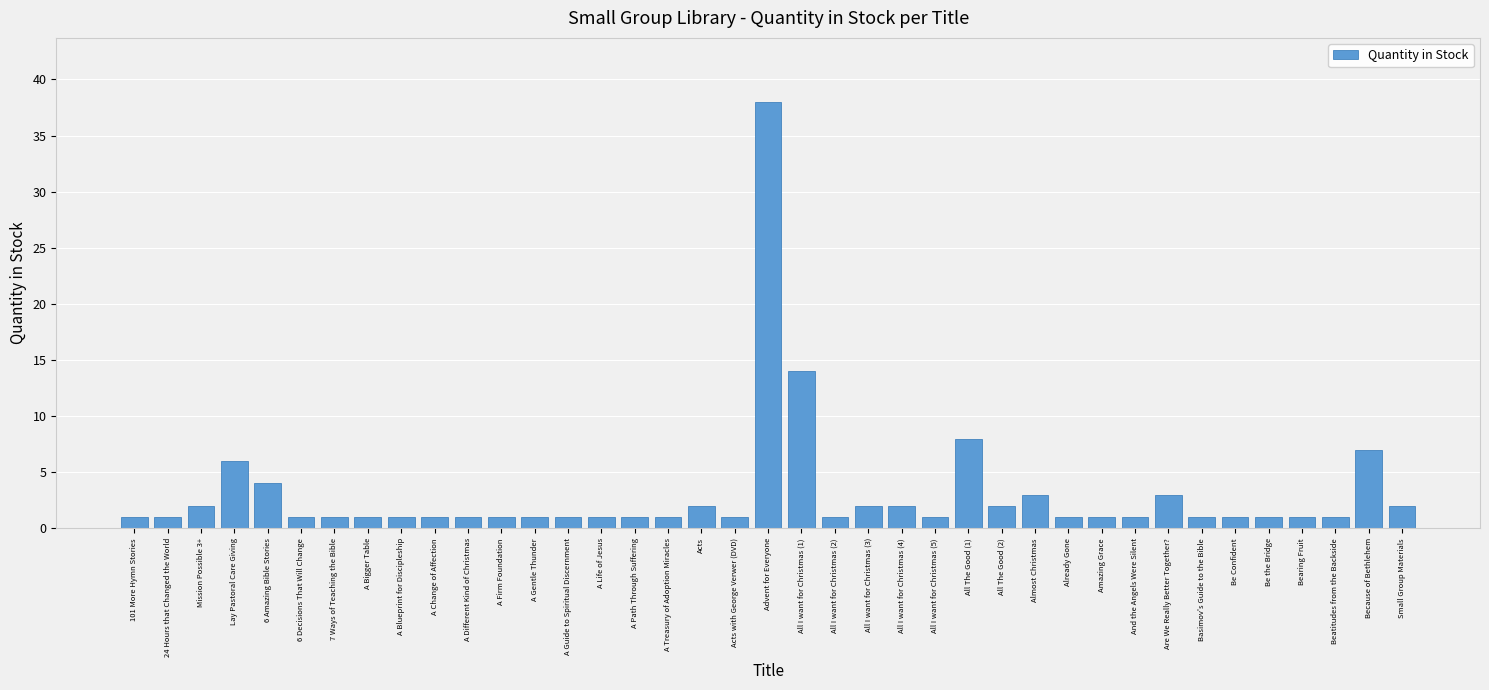

What is the difference between the second highest and second lowest values?

13